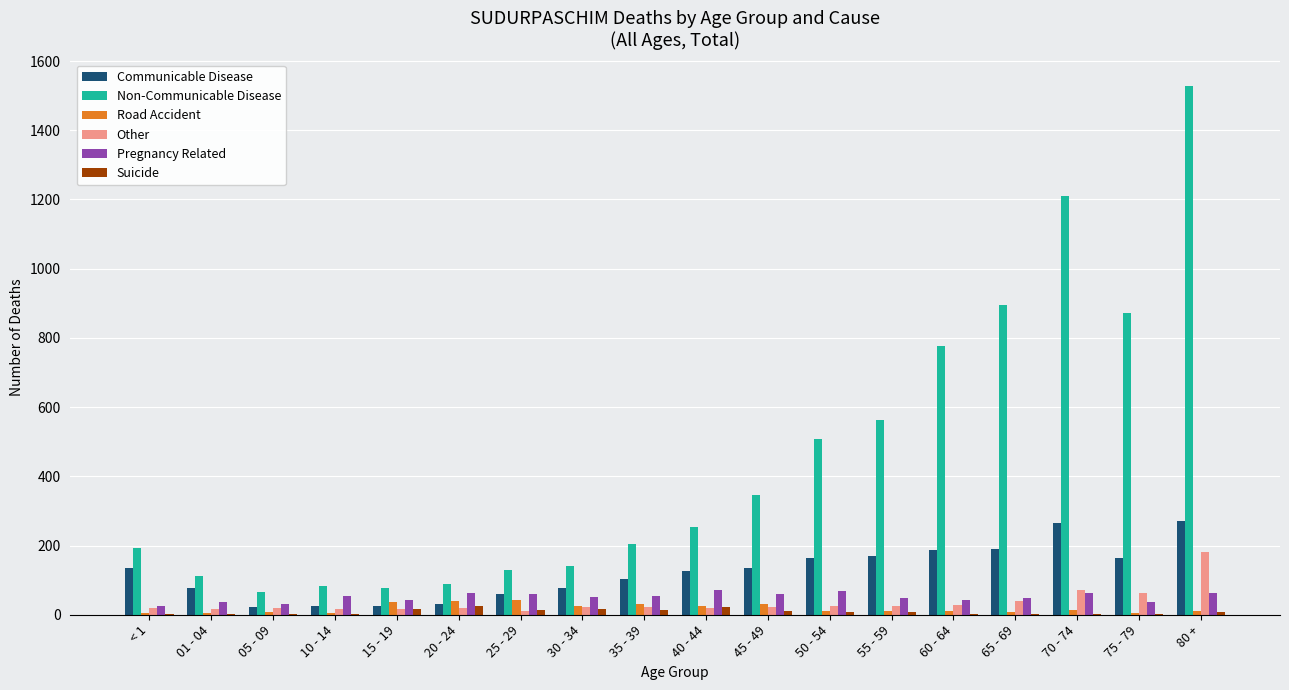

Is it true that Other equals 182 at 80 +?

True